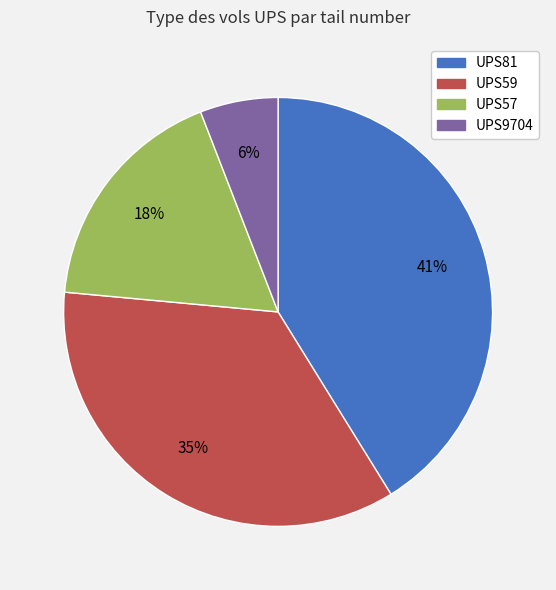

Which slice is the largest?

UPS81